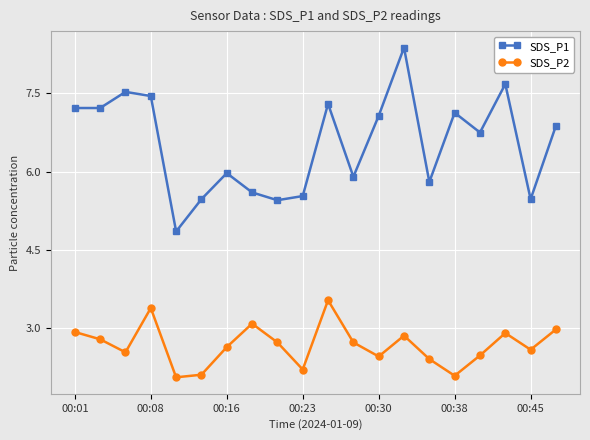

Which series has the widest spread of values?

SDS_P1